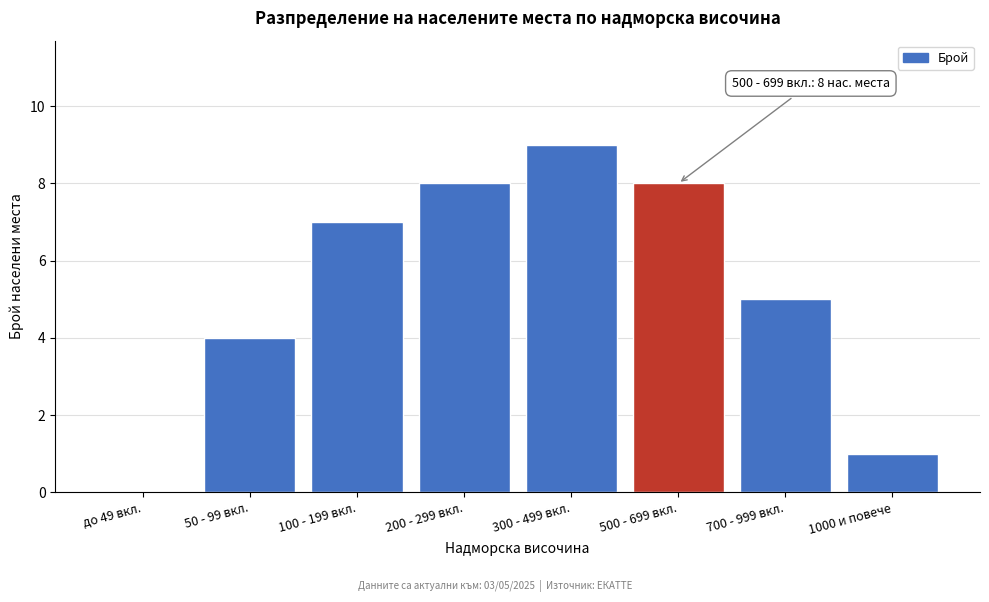

Reading left to right, list all the values displayed in this chart.

до 49 вкл.=0	50 - 99 вкл.=4	100 - 199 вкл.=7	200 - 299 вкл.=8	300 - 499 вкл.=9	500 - 699 вкл.=8	700 - 999 вкл.=5	1000 и повече=1